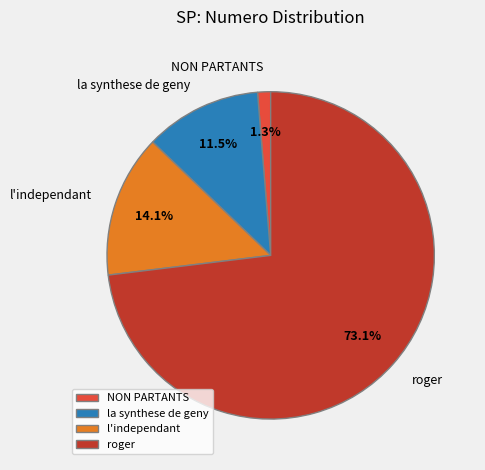

To the nearest percent, what is the average slice percentage?

25%